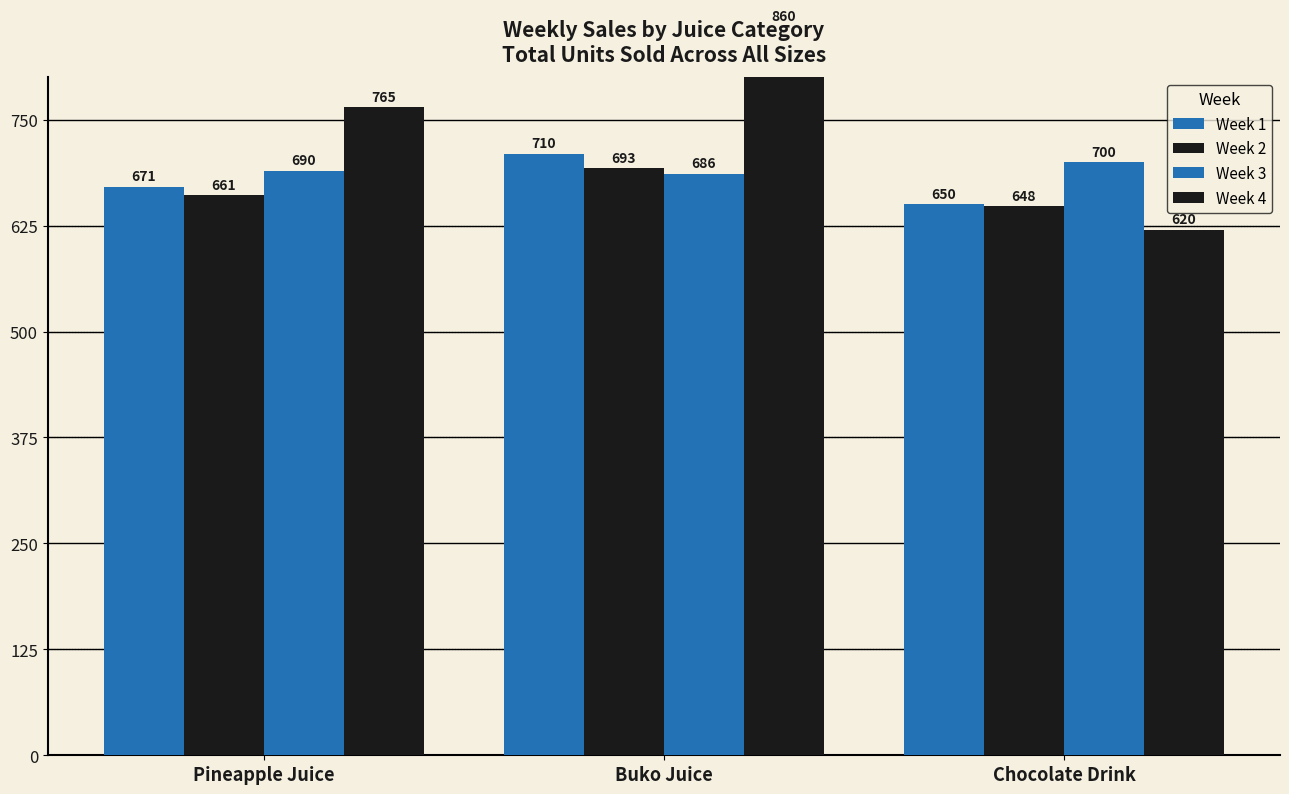

Which series changed the most between Buko Juice and Chocolate Drink?

Week 4